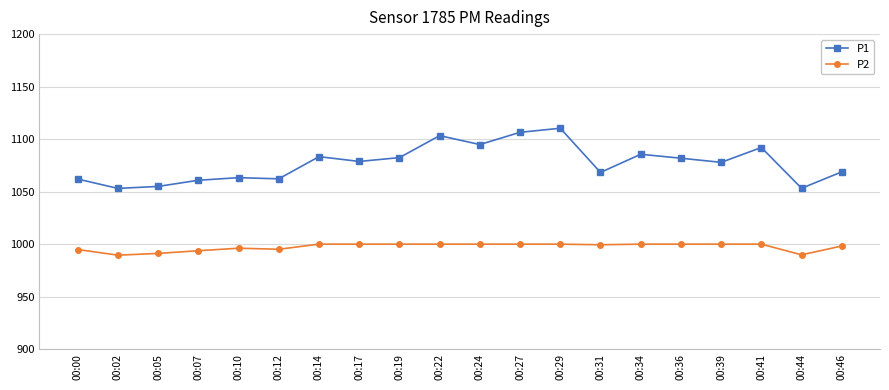

True or false: P2 and P1 intersect in this chart.

False